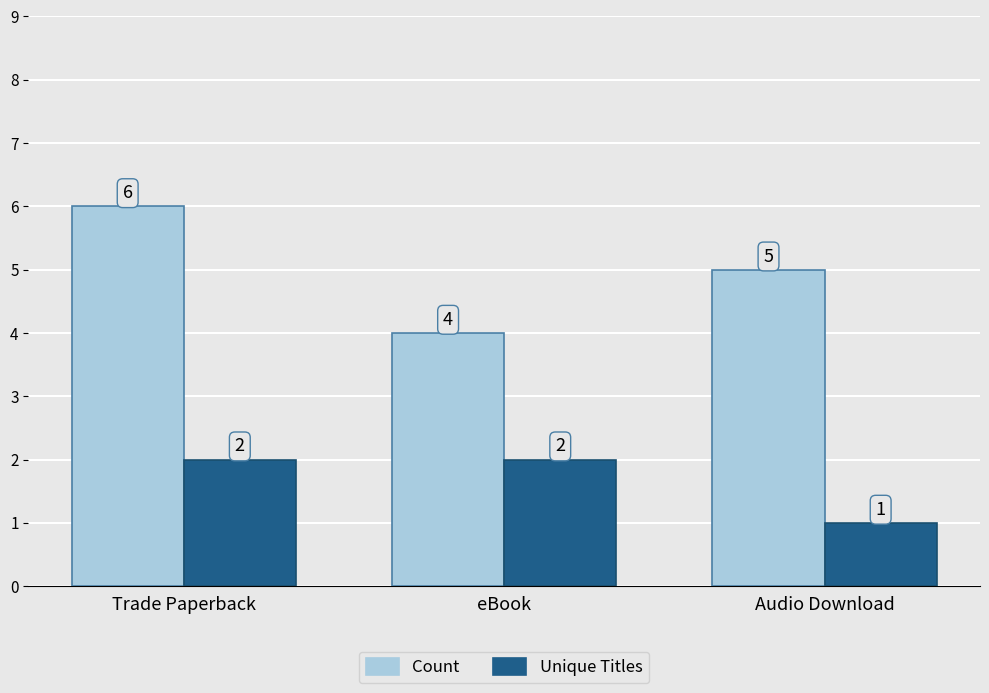

What are all the series names shown in the legend?

Count, Unique Titles